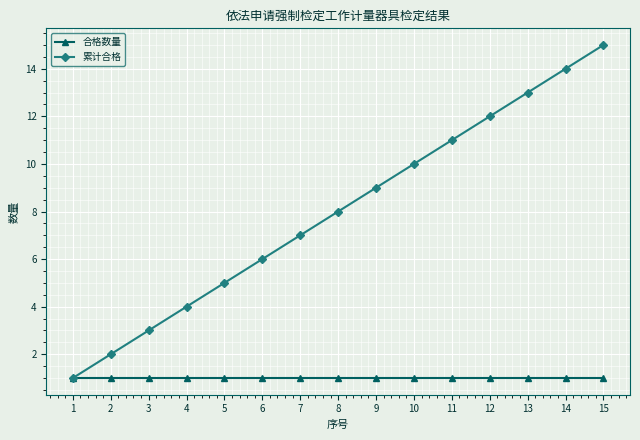

How many categories are shown in the chart?

15